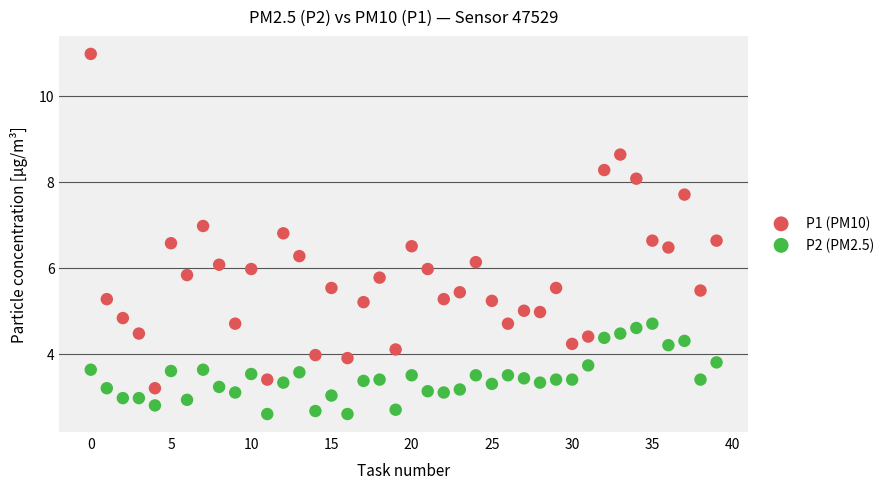

Across all data points, what is the range of Y values (max minus min)?

8.4